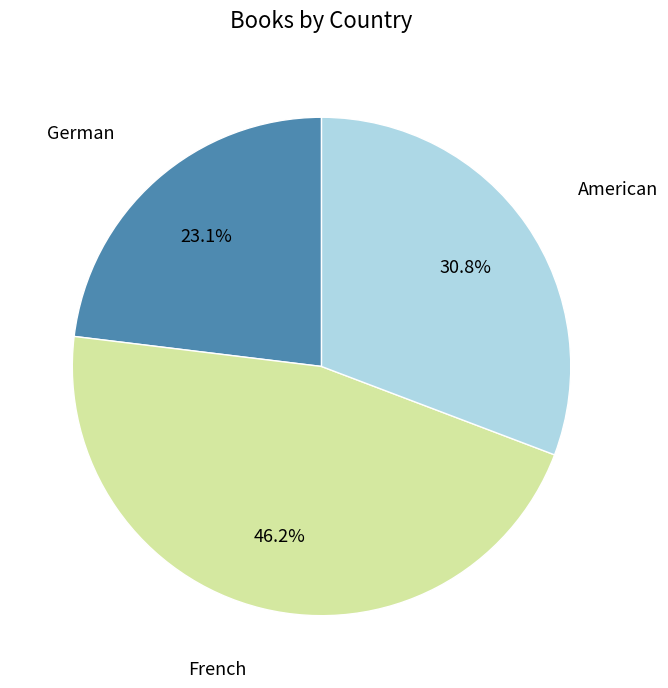

Is there any slice that represents more than half of the pie?

No